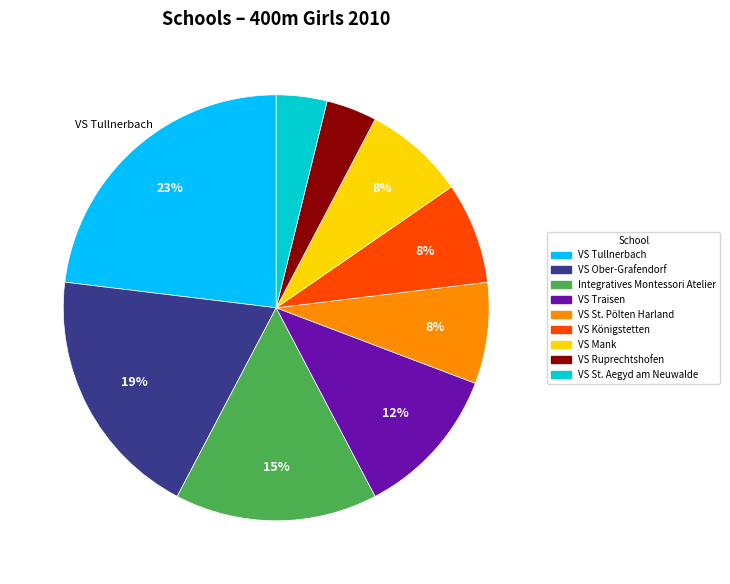

Between VS Traisen and VS Königstetten, which is larger?

VS Traisen